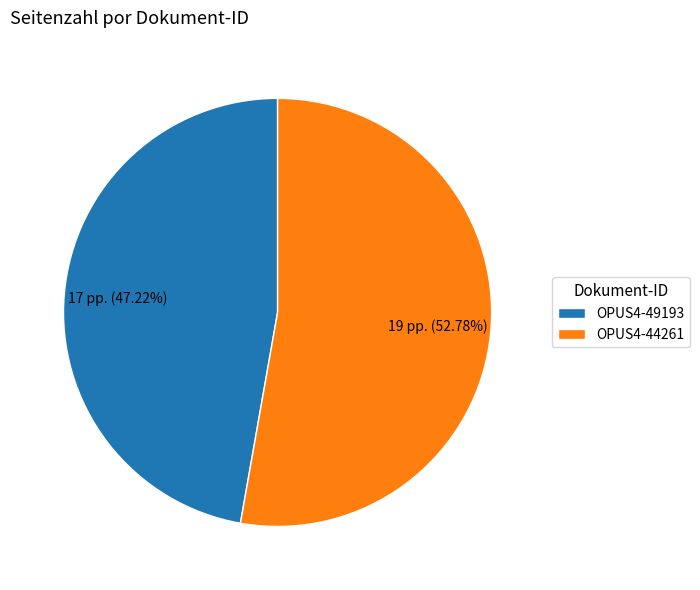

Does any single category account for the majority?

Yes